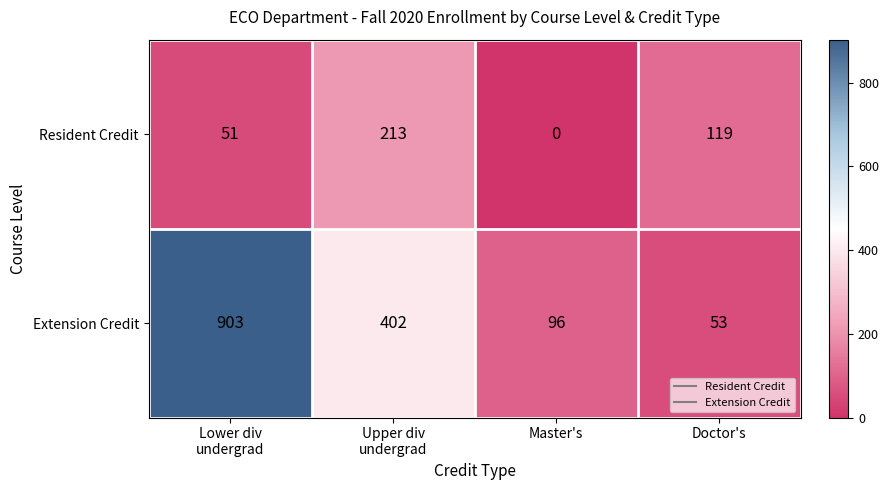

How many values in the Extension Credit series are below 402?

2